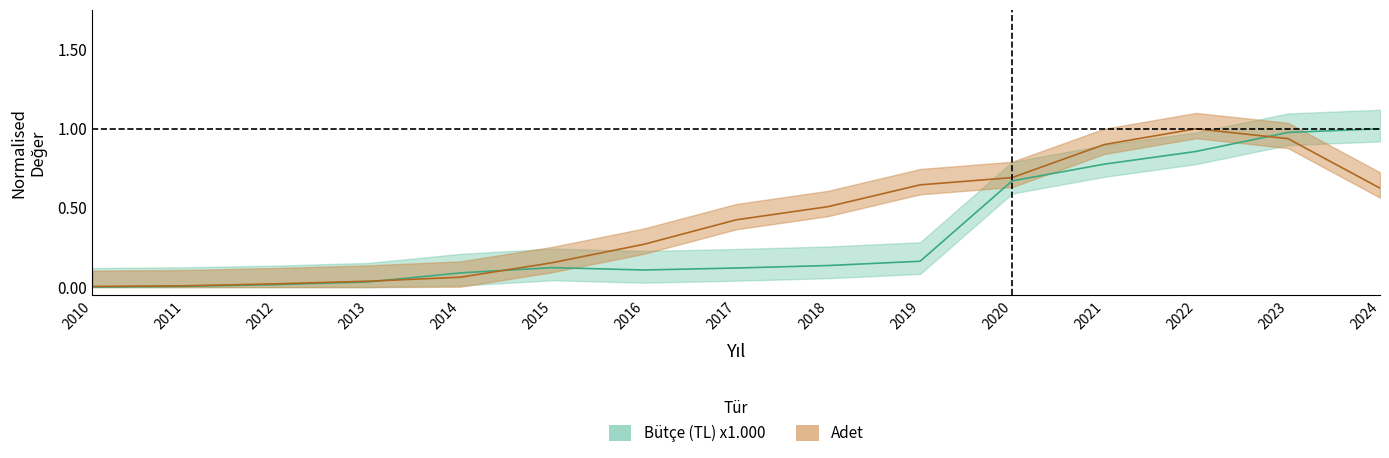

What is the difference between the maximum and minimum values in the Adet series?

1.0